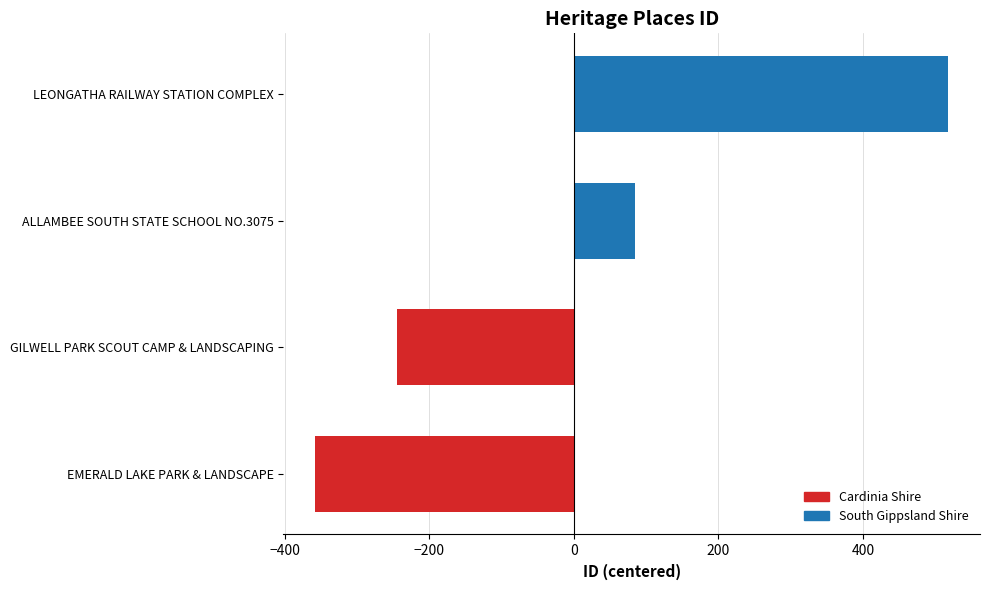

How many values are above zero?

2